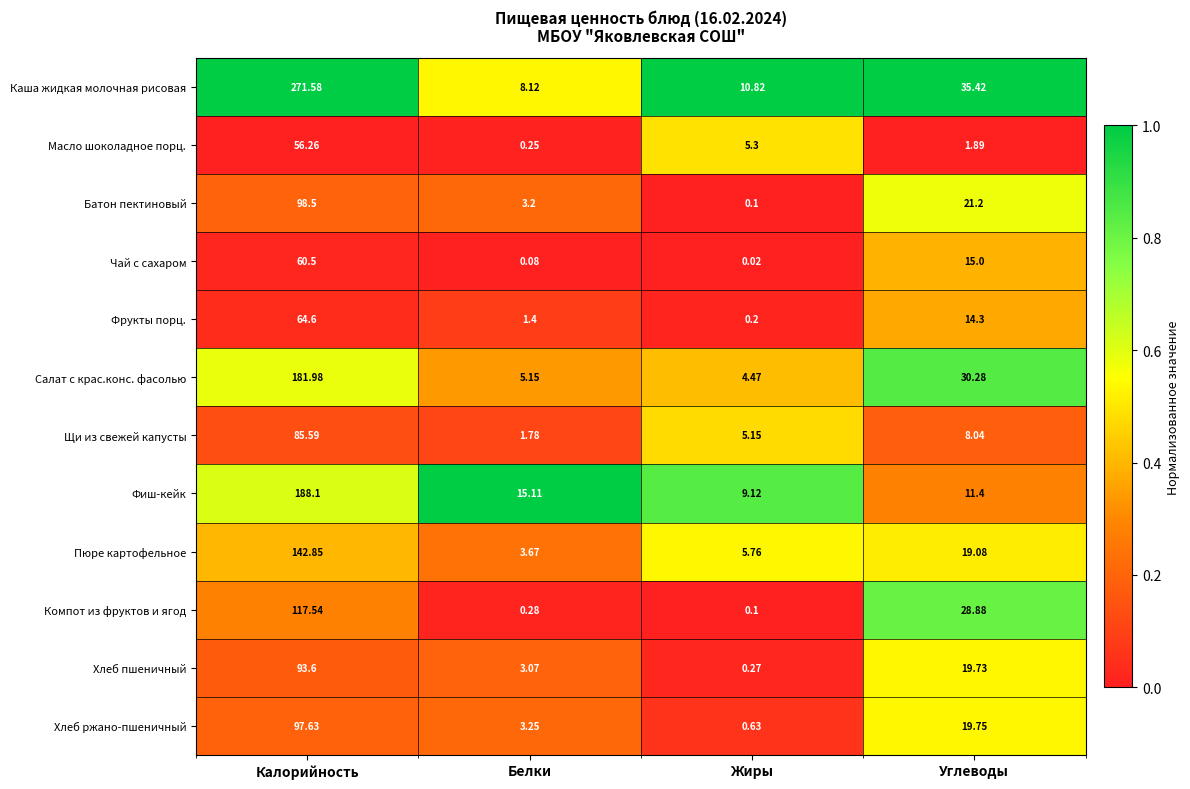

What is the total value across all series at Белки?

45.4